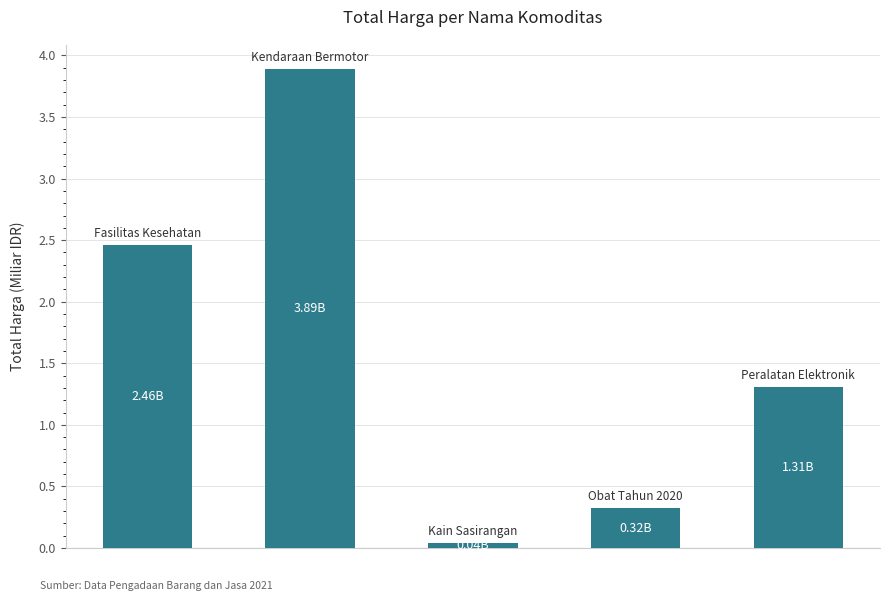

Count the number of values greater than 1.

3